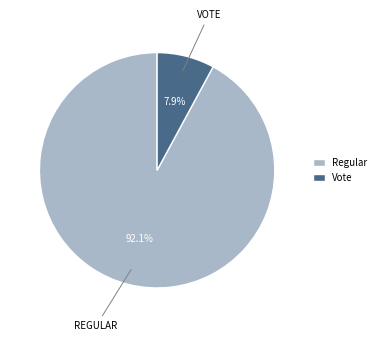

The Regular slice represents 82% of the pie. True or false?

False